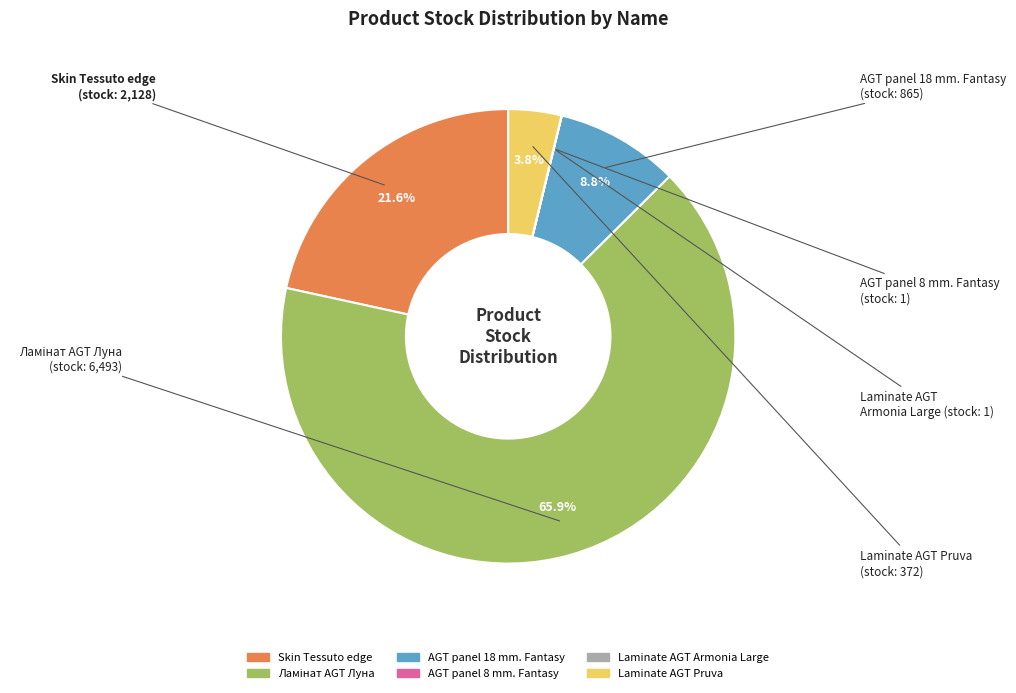

Is there any slice that represents more than half of the pie?

Yes